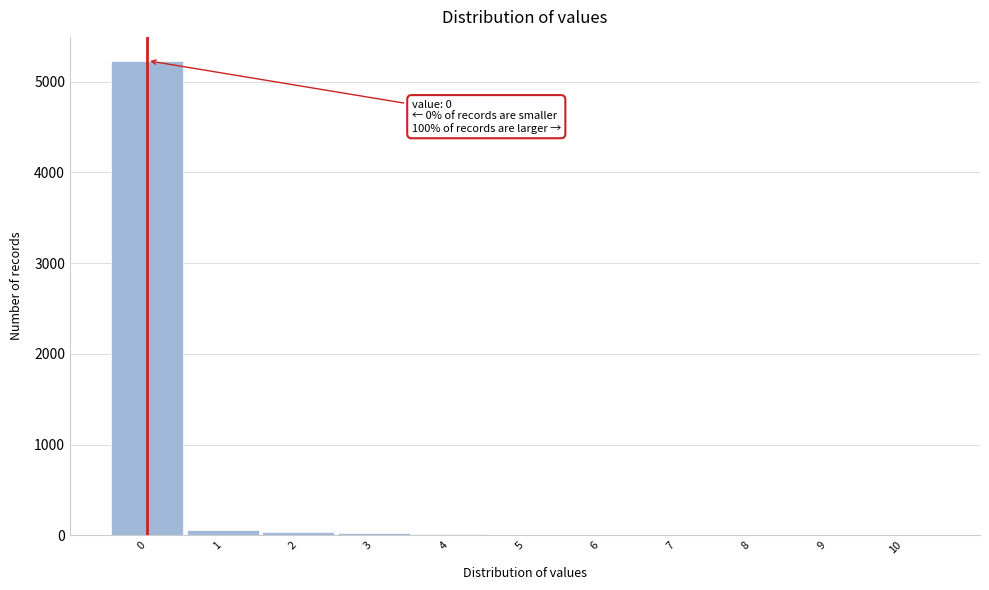

Is it true that the value at 0 is 5232?

True